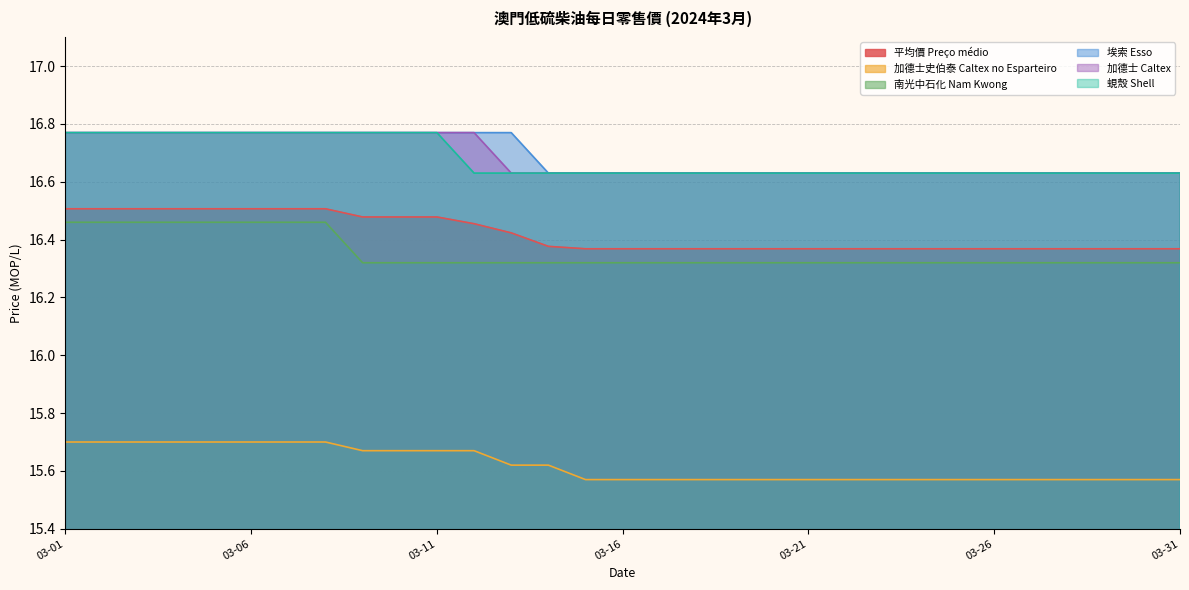

Reading left to right, what are all the values shown in this chart?

平均價 Preço médio: 03-01=16.5	03-02=16.5	03-03=16.5	03-04=16.5	03-05=16.5	03-06=16.5	03-07=16.5	03-08=16.5	03-09=16.5	03-10=16.5	03-11=16.5	03-12=16.5	03-13=16.4	03-14=16.4	03-15=16.4	03-16=16.4	03-17=16.4	03-18=16.4	03-19=16.4	03-20=16.4	03-21=16.4	03-22=16.4	03-23=16.4	03-24=16.4	03-25=16.4	03-26=16.4	03-27=16.4	03-28=16.4	03-29=16.4	03-30=16.4	03-31=16.4
加德士史伯泰 Caltex no Esparteiro: 03-01=15.7	03-02=15.7	03-03=15.7	03-04=15.7	03-05=15.7	03-06=15.7	03-07=15.7	03-08=15.7	03-09=15.7	03-10=15.7	03-11=15.7	03-12=15.7	03-13=15.6	03-14=15.6	03-15=15.6	03-16=15.6	03-17=15.6	03-18=15.6	03-19=15.6	03-20=15.6	03-21=15.6	03-22=15.6	03-23=15.6	03-24=15.6	03-25=15.6	03-26=15.6	03-27=15.6	03-28=15.6	03-29=15.6	03-30=15.6	03-31=15.6
南光中石化 Nam Kwong: 03-01=16.5	03-02=16.5	03-03=16.5	03-04=16.5	03-05=16.5	03-06=16.5	03-07=16.5	03-08=16.5	03-09=16.3	03-10=16.3	03-11=16.3	03-12=16.3	03-13=16.3	03-14=16.3	03-15=16.3	03-16=16.3	03-17=16.3	03-18=16.3	03-19=16.3	03-20=16.3	03-21=16.3	03-22=16.3	03-23=16.3	03-24=16.3	03-25=16.3	03-26=16.3	03-27=16.3	03-28=16.3	03-29=16.3	03-30=16.3	03-31=16.3
埃索 Esso: 03-01=16.8	03-02=16.8	03-03=16.8	03-04=16.8	03-05=16.8	03-06=16.8	03-07=16.8	03-08=16.8	03-09=16.8	03-10=16.8	03-11=16.8	03-12=16.8	03-13=16.8	03-14=16.6	03-15=16.6	03-16=16.6	03-17=16.6	03-18=16.6	03-19=16.6	03-20=16.6	03-21=16.6	03-22=16.6	03-23=16.6	03-24=16.6	03-25=16.6	03-26=16.6	03-27=16.6	03-28=16.6	03-29=16.6	03-30=16.6	03-31=16.6
加德士 Caltex: 03-01=16.8	03-02=16.8	03-03=16.8	03-04=16.8	03-05=16.8	03-06=16.8	03-07=16.8	03-08=16.8	03-09=16.8	03-10=16.8	03-11=16.8	03-12=16.8	03-13=16.6	03-14=16.6	03-15=16.6	03-16=16.6	03-17=16.6	03-18=16.6	03-19=16.6	03-20=16.6	03-21=16.6	03-22=16.6	03-23=16.6	03-24=16.6	03-25=16.6	03-26=16.6	03-27=16.6	03-28=16.6	03-29=16.6	03-30=16.6	03-31=16.6
蜆殼 Shell: 03-01=16.8	03-02=16.8	03-03=16.8	03-04=16.8	03-05=16.8	03-06=16.8	03-07=16.8	03-08=16.8	03-09=16.8	03-10=16.8	03-11=16.8	03-12=16.6	03-13=16.6	03-14=16.6	03-15=16.6	03-16=16.6	03-17=16.6	03-18=16.6	03-19=16.6	03-20=16.6	03-21=16.6	03-22=16.6	03-23=16.6	03-24=16.6	03-25=16.6	03-26=16.6	03-27=16.6	03-28=16.6	03-29=16.6	03-30=16.6	03-31=16.6